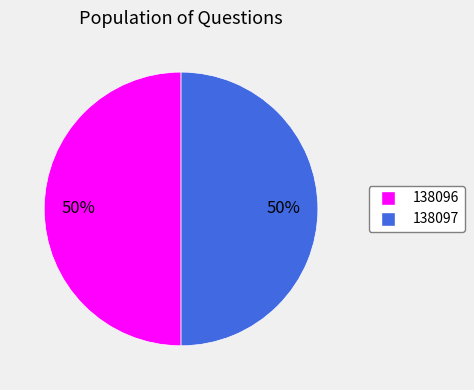

To the nearest percent, what percentage of the pie is 138097?

50%